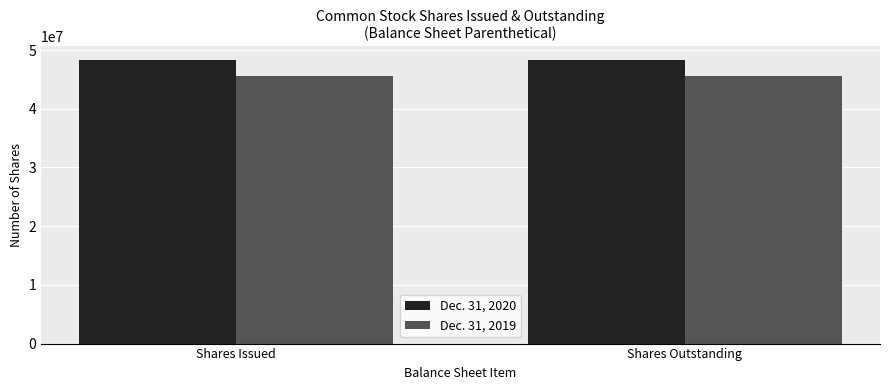

Is the value of Dec. 31, 2019 at Shares Issued greater than the value of Dec. 31, 2020 at Shares Issued?

No